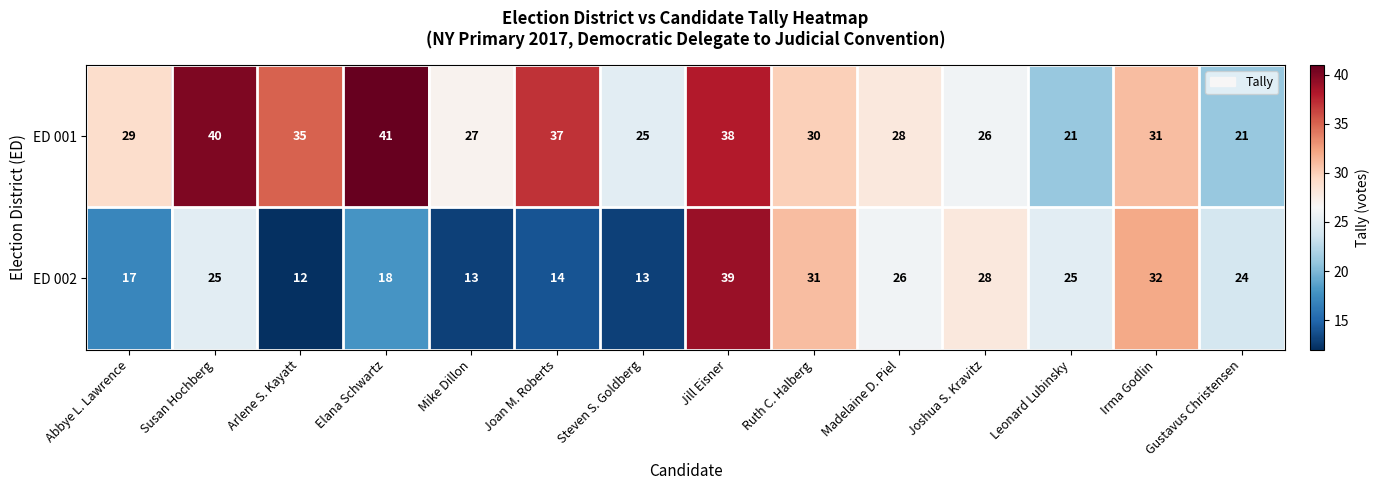

Rank the series by their average value, from highest to lowest.

ED 001, ED 002